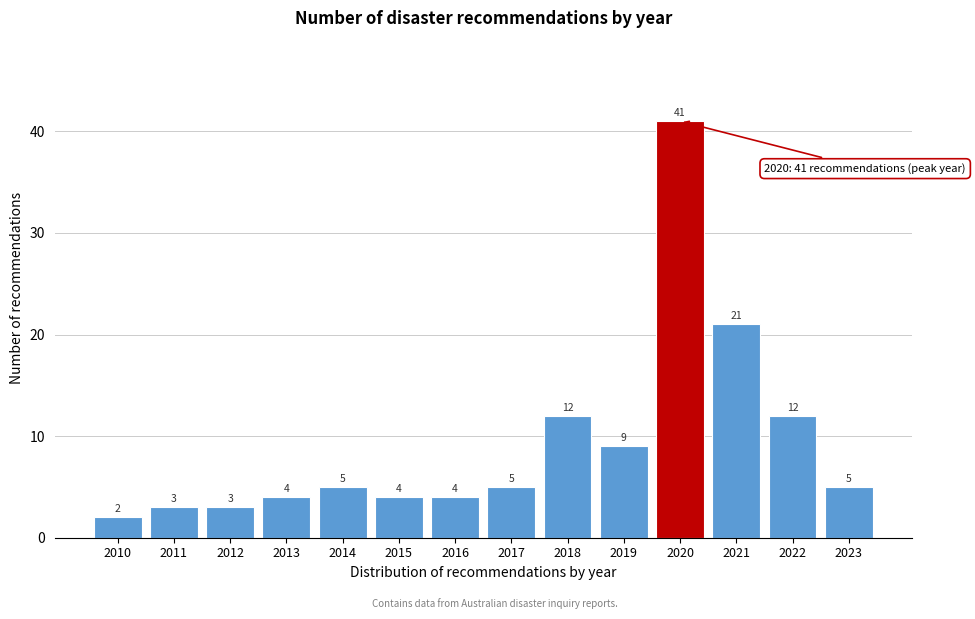

Reading left to right, transcribe all the data shown in this chart.

2010=2	2011=3	2012=3	2013=4	2014=5	2015=4	2016=4	2017=5	2018=12	2019=9	2020=41	2021=21	2022=12	2023=5